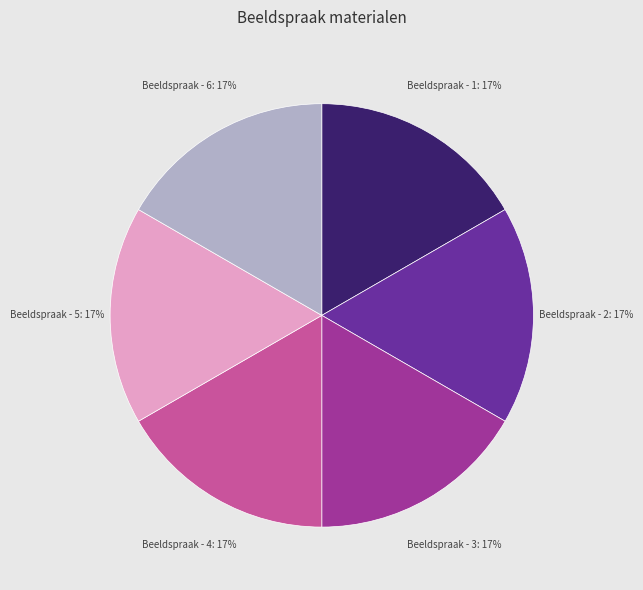

True or false: Beeldspraak - 4 accounts for 4% of the total.

False